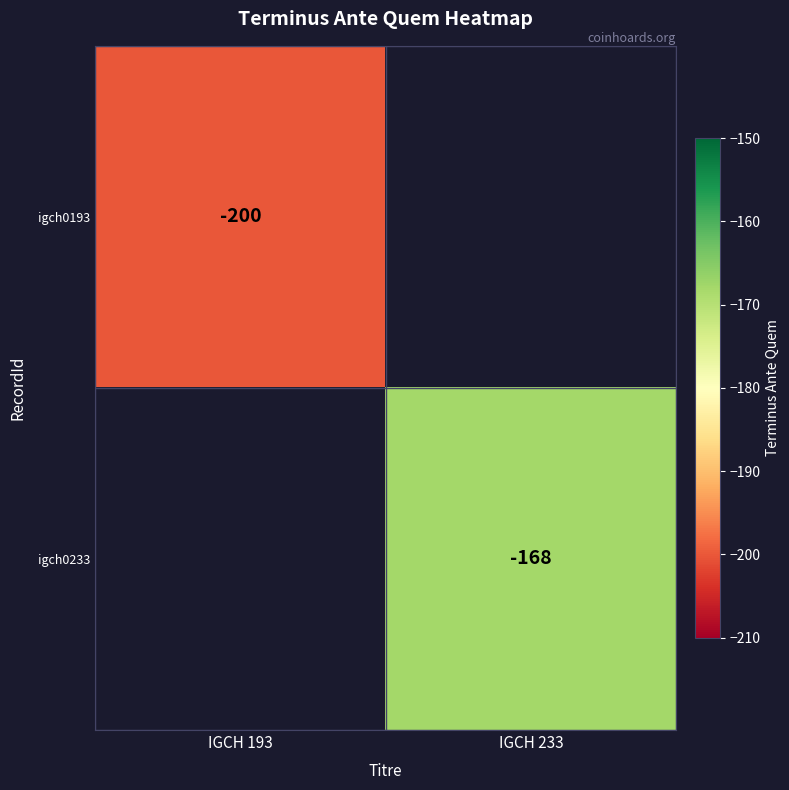

Which category has the lowest value across all series?

IGCH 193